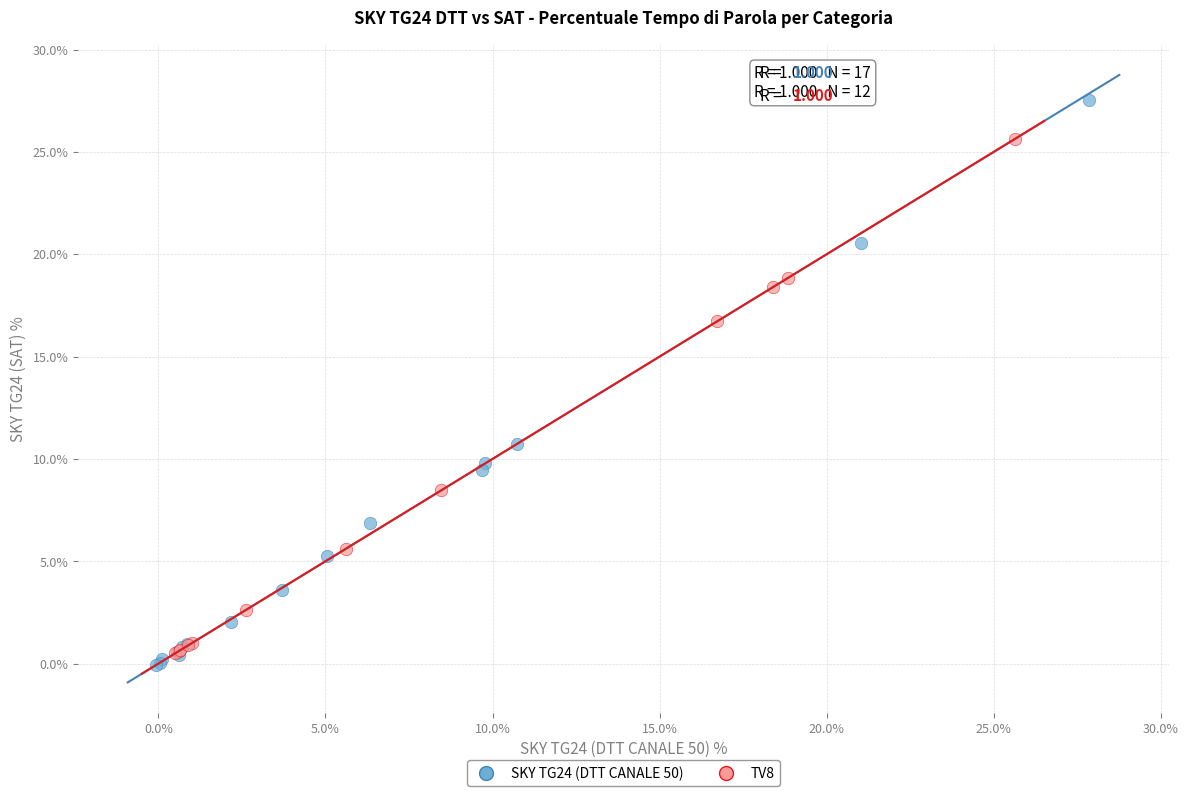

Which series has the largest Y range (max minus min)?

SKY TG24 (DTT CANALE 50)